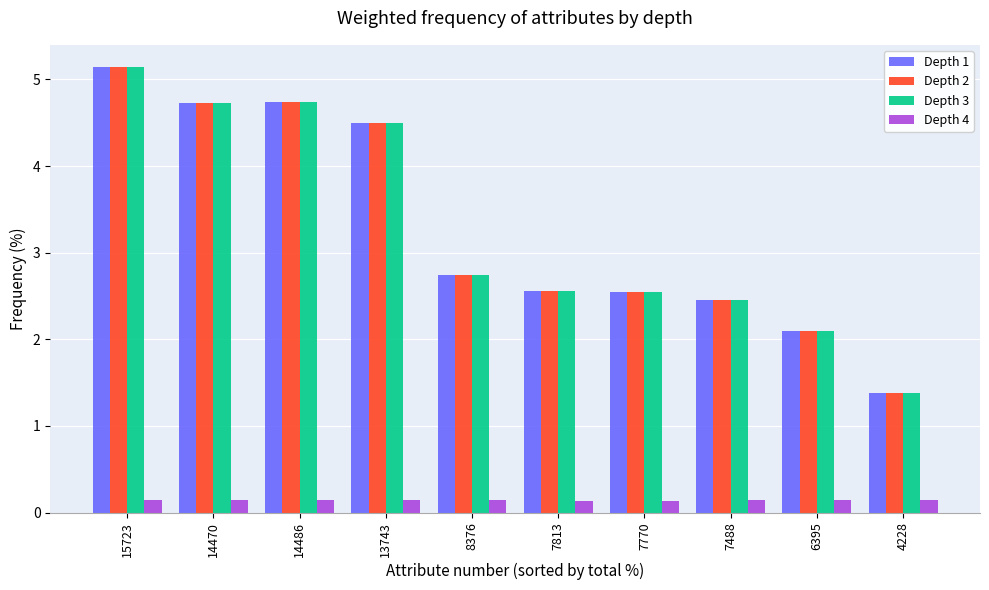

What is the value of the Depth 4 bar at the 4th from the left?

0.1